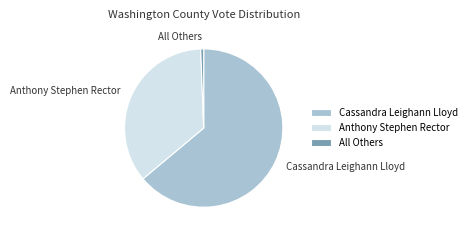

Is the sum of All Others and Anthony Stephen Rector greater than half?

No